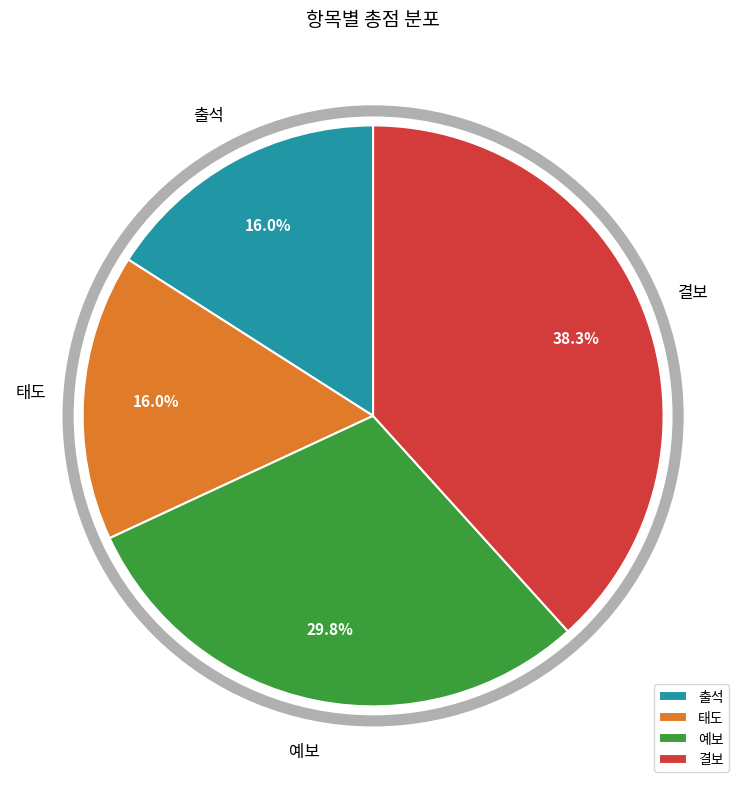

To the nearest percent, what is the average slice percentage?

25%